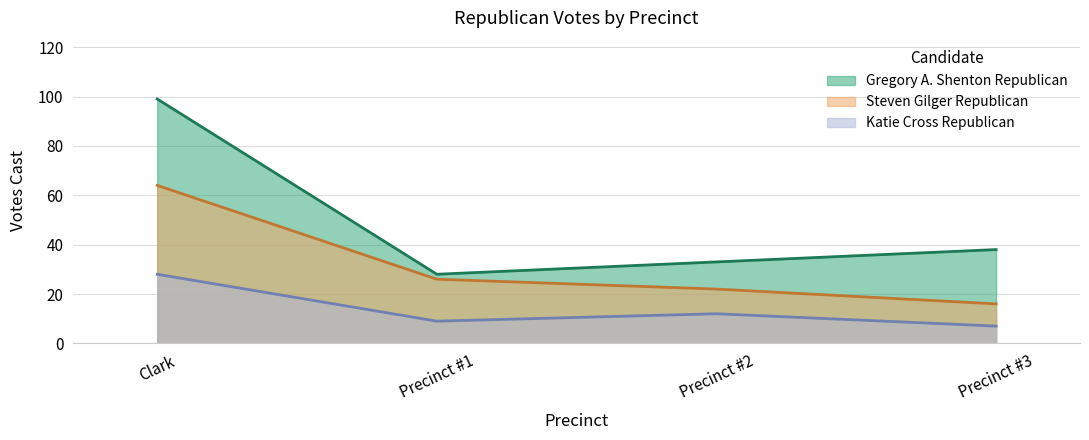

Rank the series by their maximum value, from lowest to highest.

Katie Cross Republican, Steven Gilger Republican, Gregory A. Shenton Republican